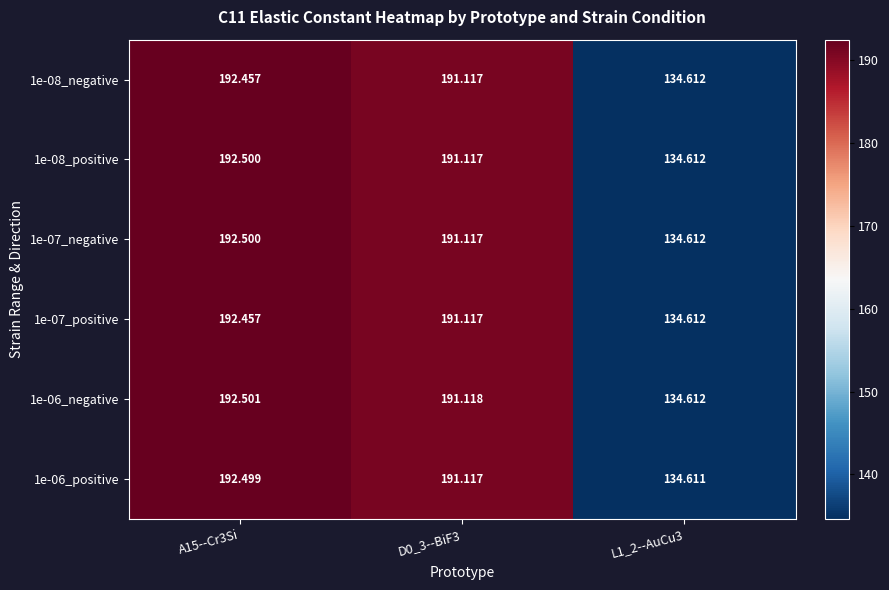

Is the value of 1e-07_negative at D0_3--BiF3 greater than the value of 1e-06_positive at L1_2--AuCu3?

Yes